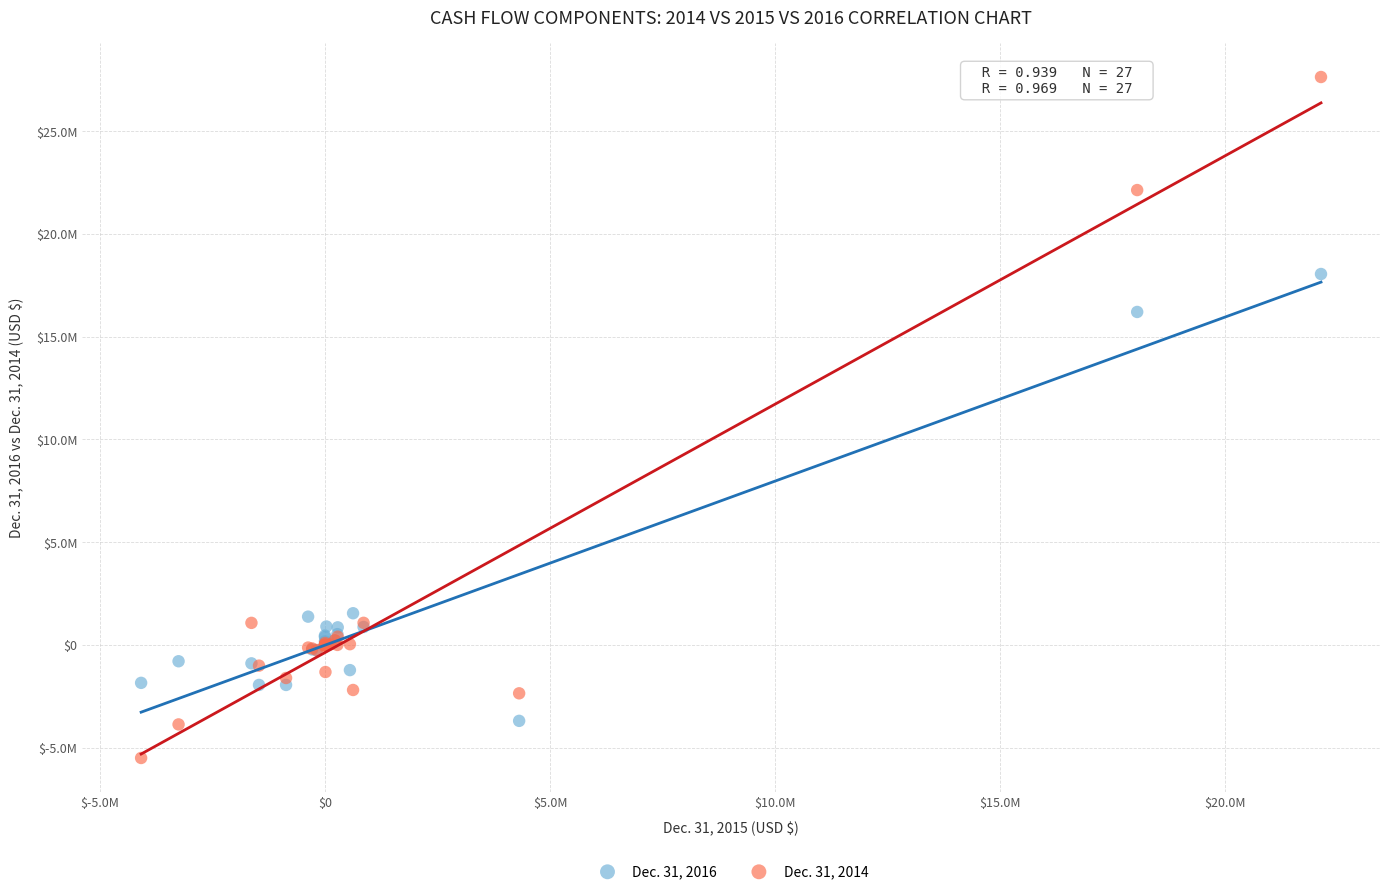

Which series has the largest Y range (max minus min)?

Dec. 31, 2014